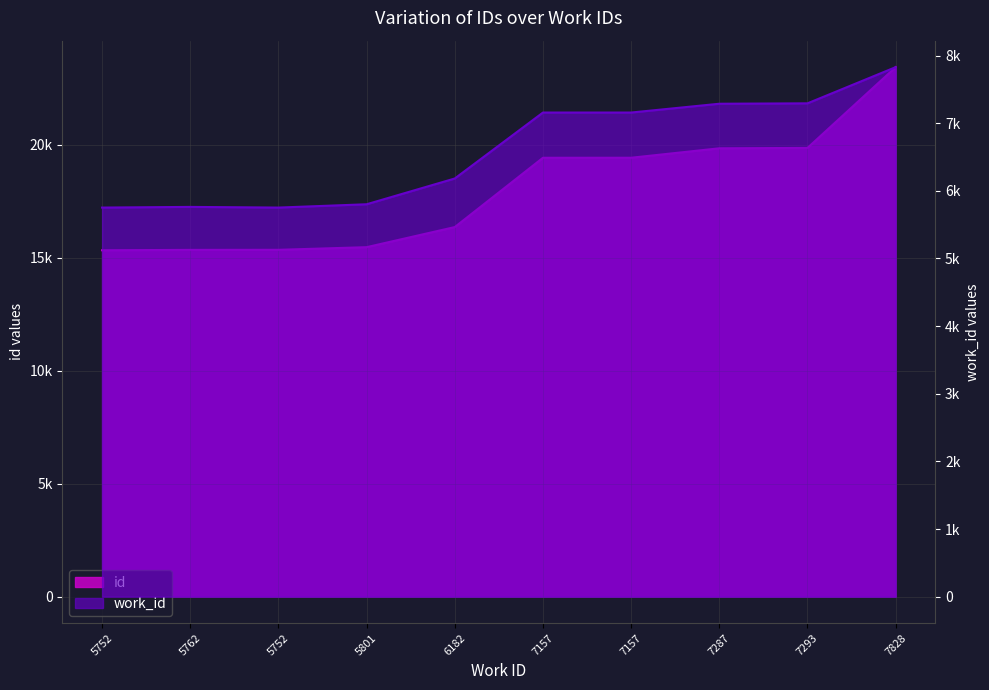

What is the label of the 4th point from the right?

7157